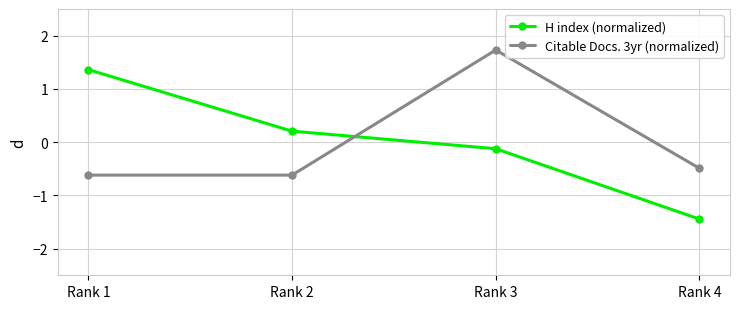

What are all the series names shown in the legend?

H index (normalized), Citable Docs. 3yr (normalized)